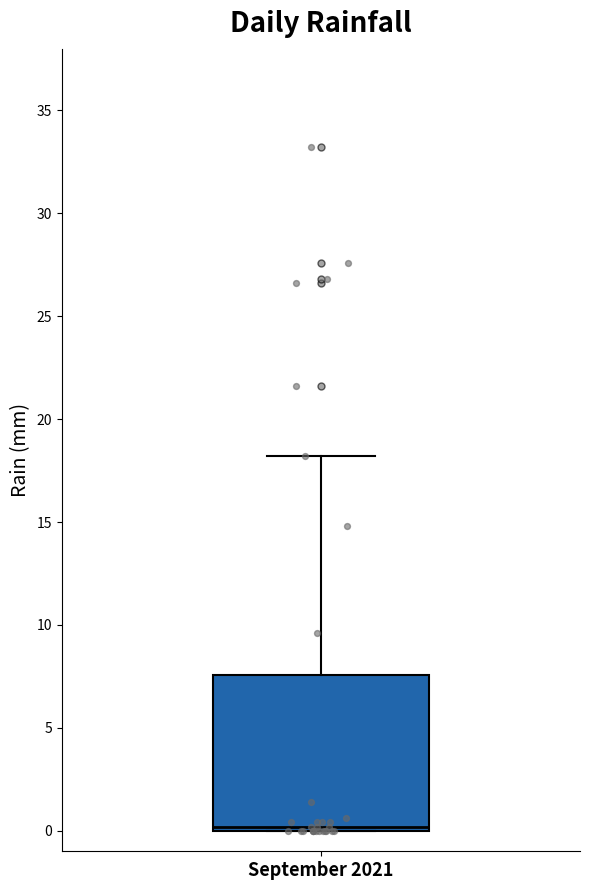

Transcribe this box plot: give where the median line is, the range the box spans, and where the two whiskers end, as read against the y-axis. The values are not printed on the chart, so give them approximately, as read against the axis.

median 0.0 (just above the box's lower edge), box 0.0 to 7.5, whiskers 0.0 to 18.0